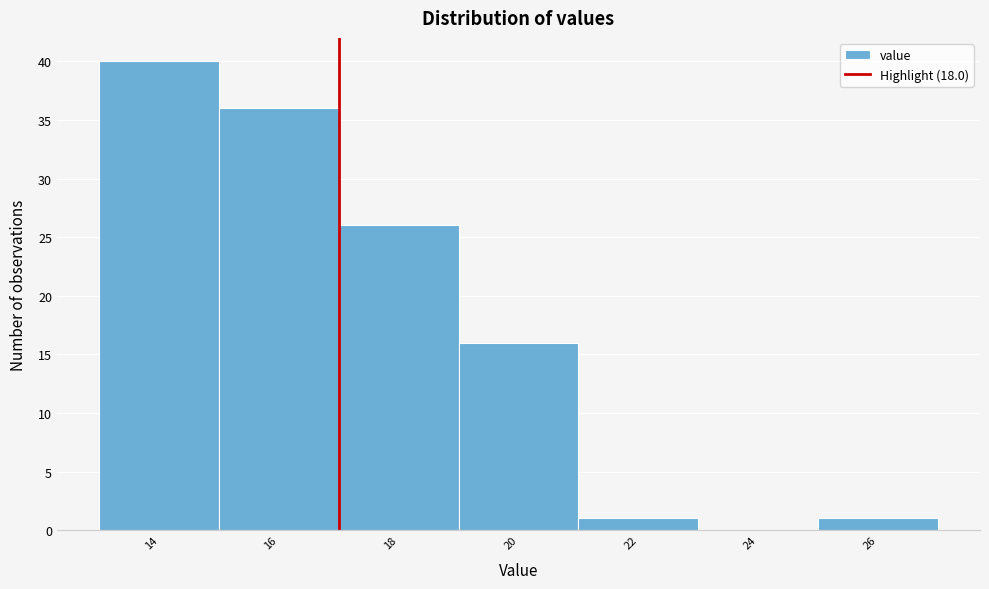

Reading left to right, transcribe all the data shown in this chart.

14=40	16=36	18=26	20=16	22=1	24=0	26=1